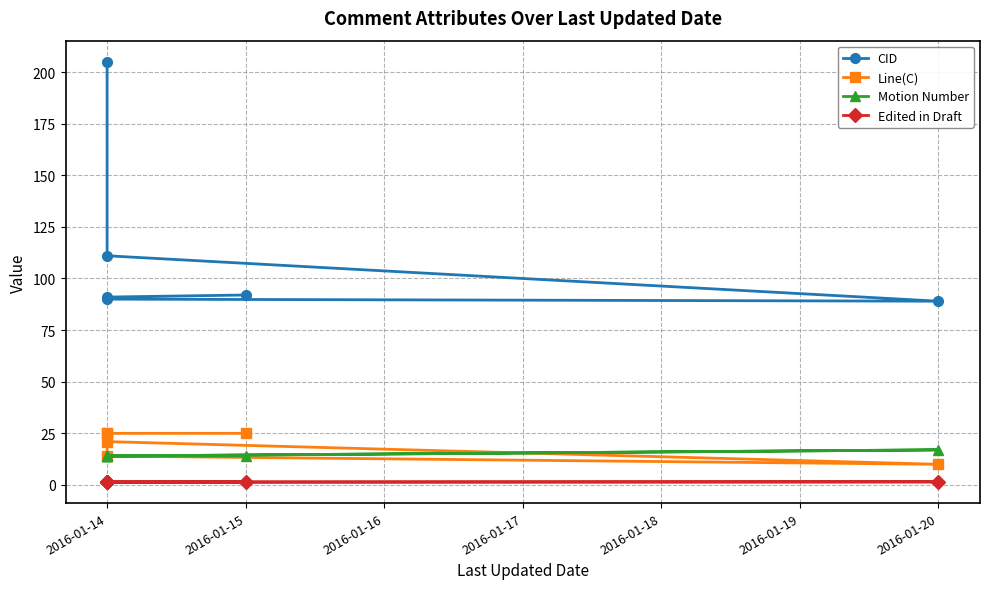

Where is Edited in Draft nearest to the value 1?

2016-01-14